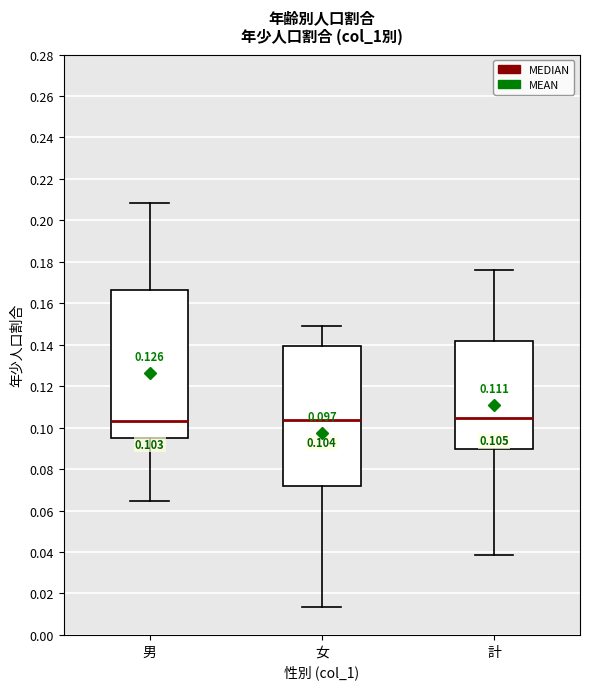

Which box is the tallest, from its lower edge to its upper edge?

男